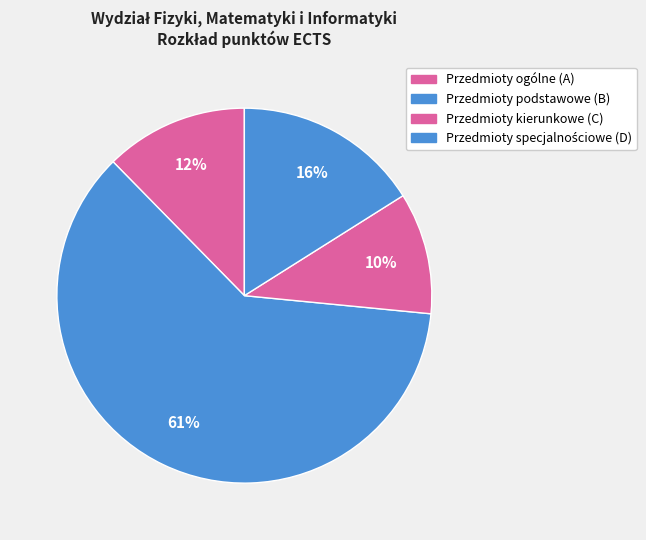

How many slices are in this pie chart?

4